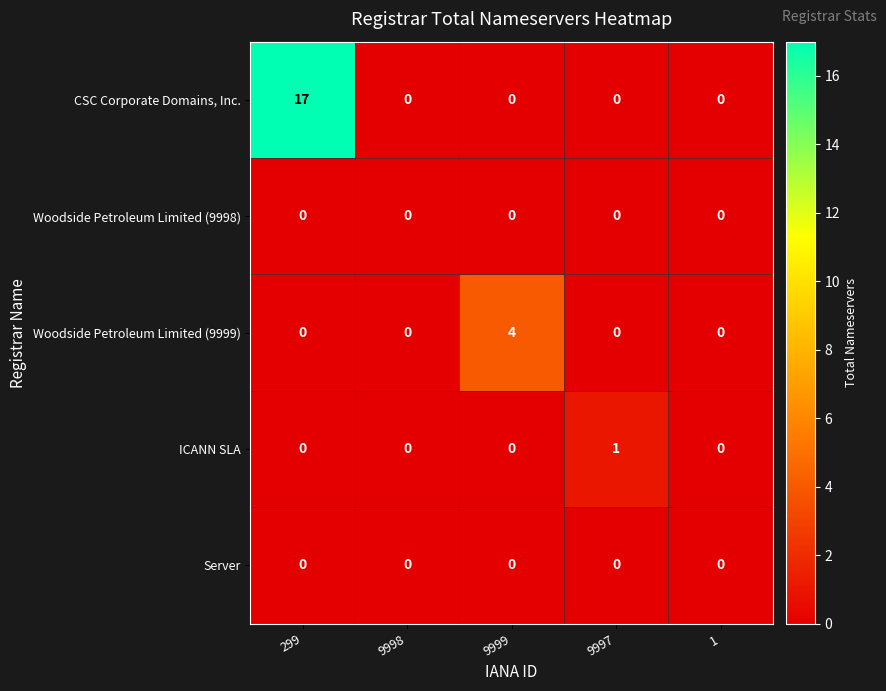

Reading left to right, transcribe all the data shown in this chart.

CSC Corporate Domains, Inc.: 17	0	0	0	0
Woodside Petroleum Limited (9998): 0	0	0	0	0
Woodside Petroleum Limited (9999): 0	0	4	0	0
ICANN SLA: 0	0	0	1	0
Server: 0	0	0	0	0